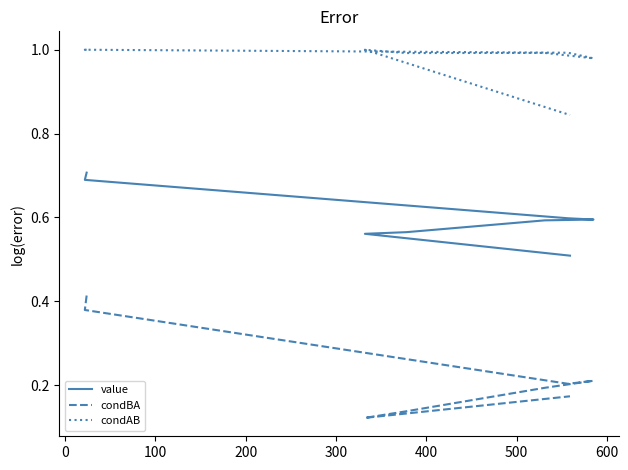

How many value values are between 0 and 1?

9